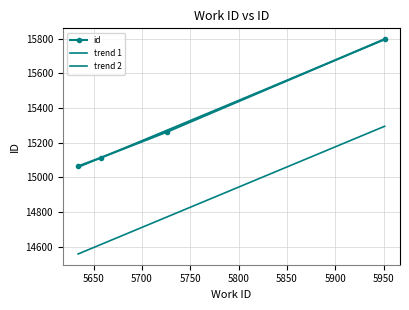

Where do id and trend 1 first cross each other?

5650 and 5700